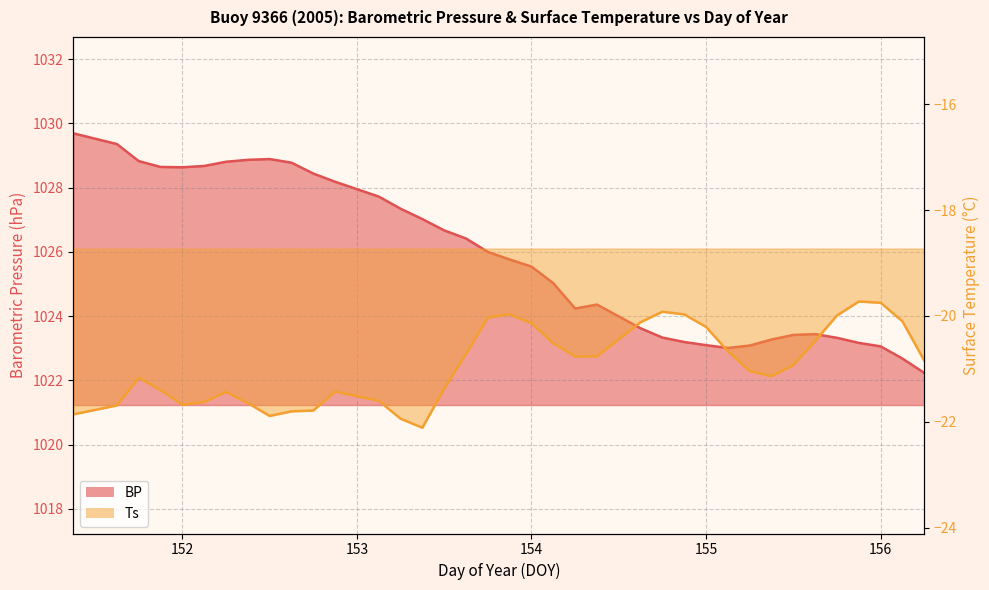

What is the difference between the second highest and minimum values in the Ts series?

2.4